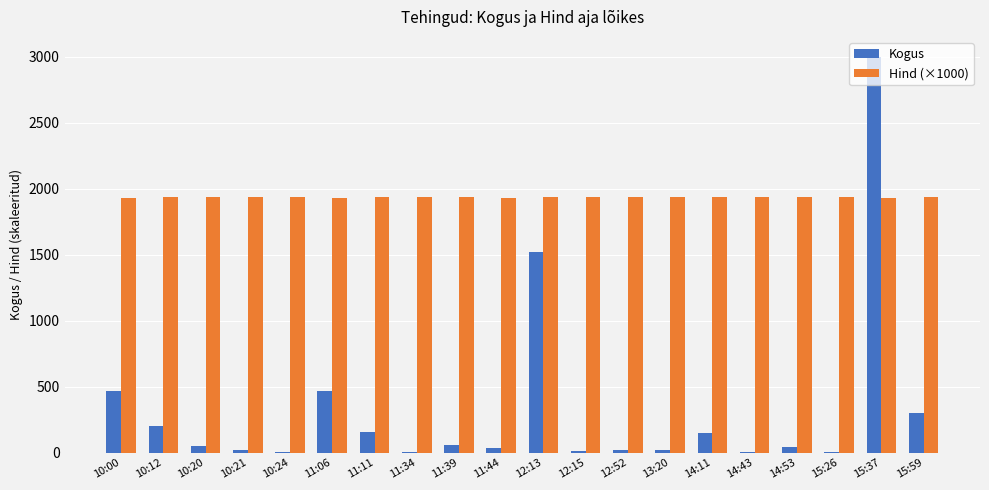

Read the Kogus value at 14:43.

5.0